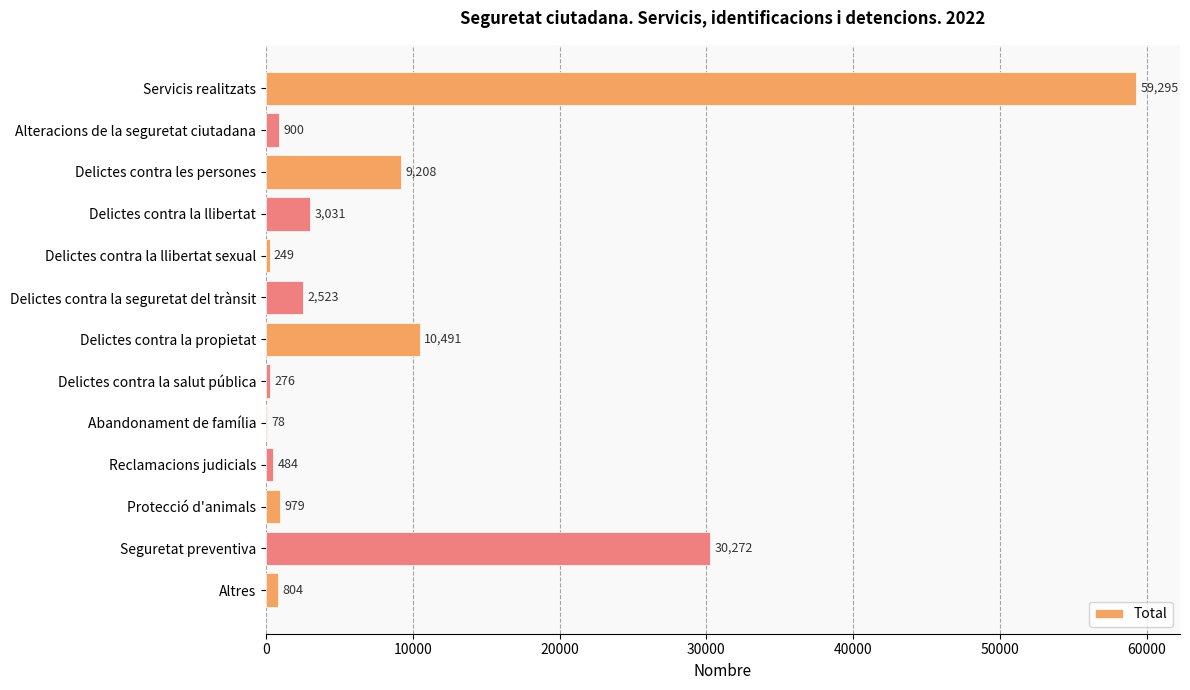

At which label is the value closest to 29686?

Seguretat preventiva